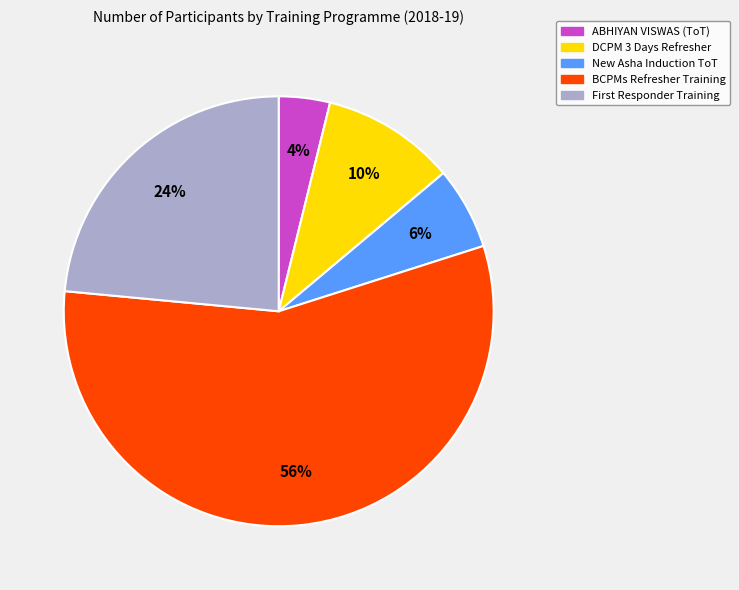

To the nearest percent, what percentage of the pie is New Asha Induction ToT?

6%